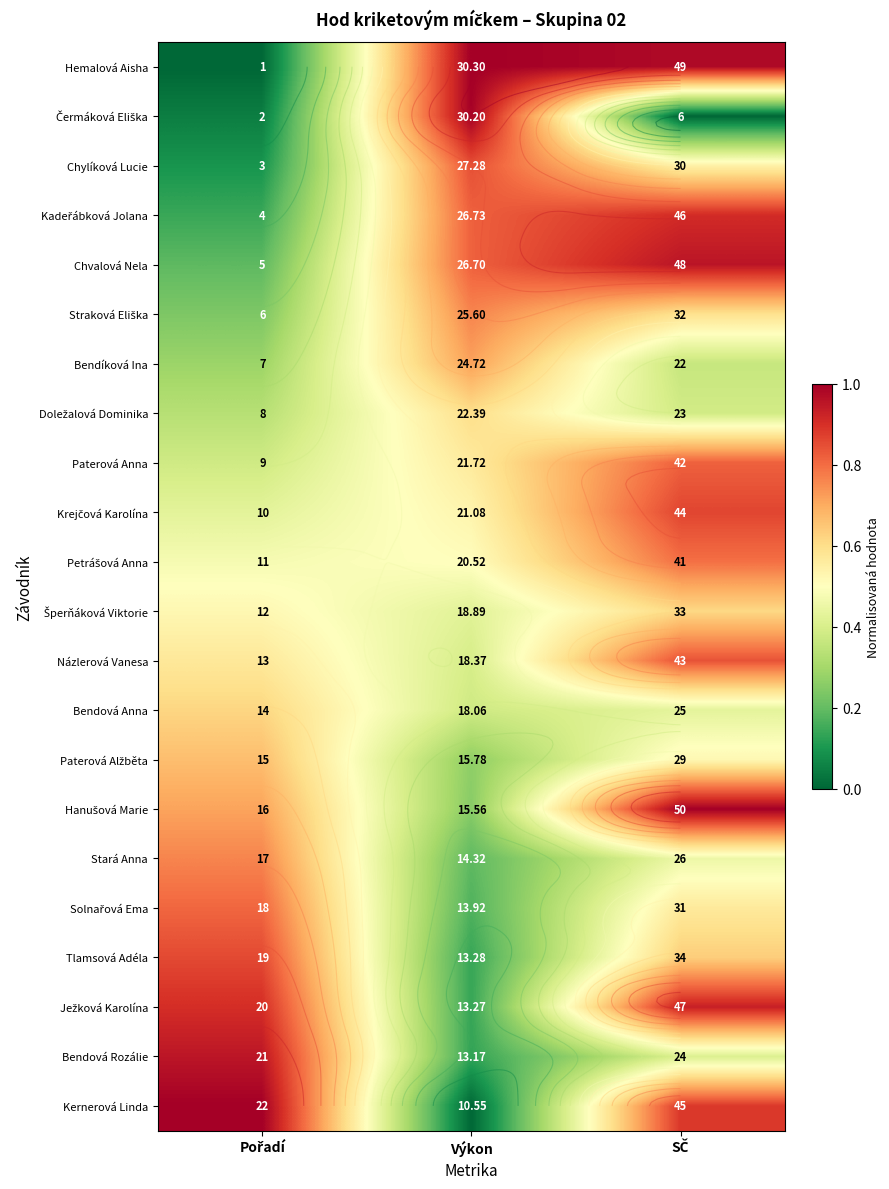

At which label is Straková Eliška closest to 0?

Pořadí